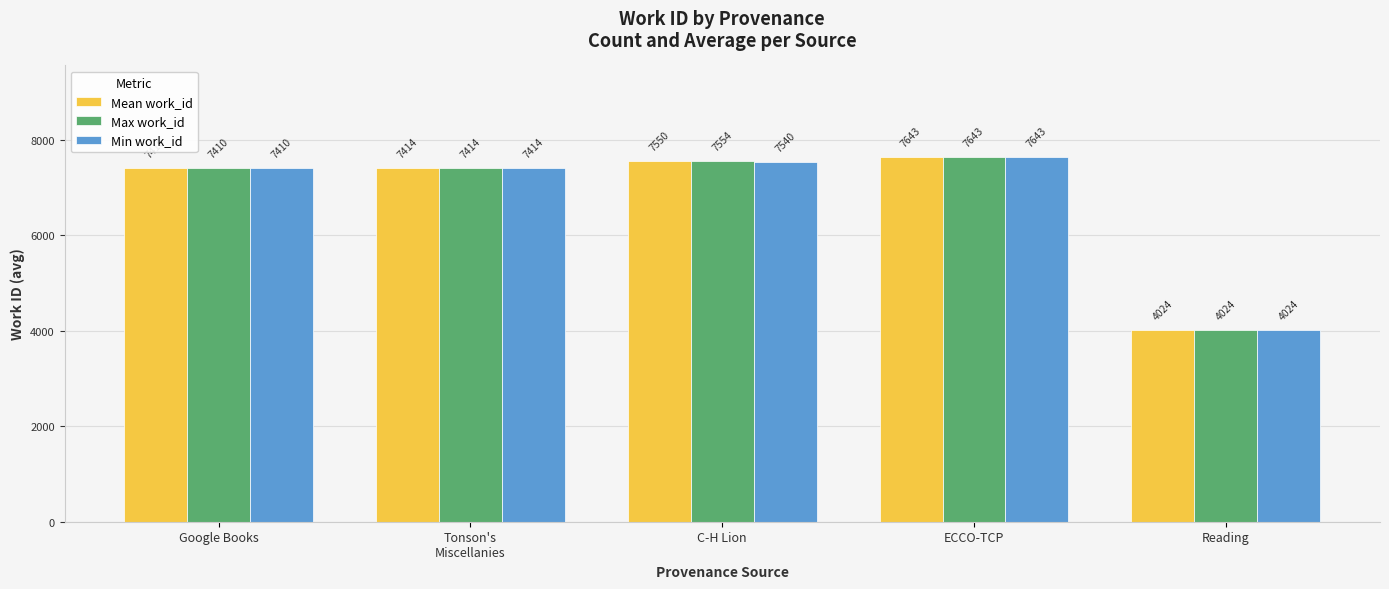

What is the minimum value shown in the chart?

4024.0